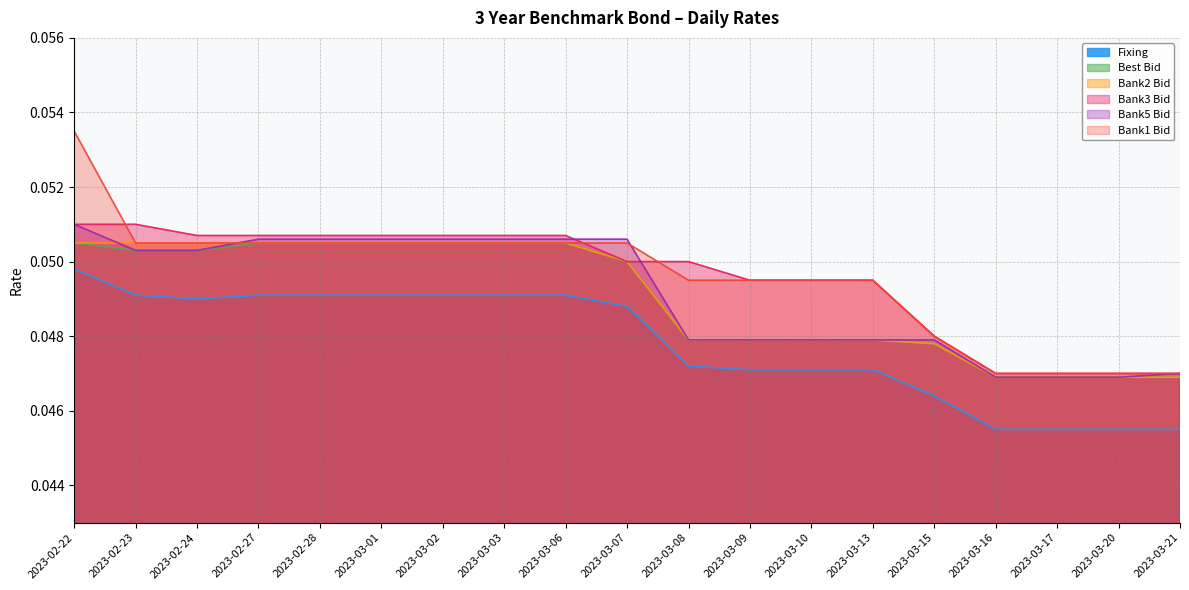

What position from the right is 2023-02-27?

16